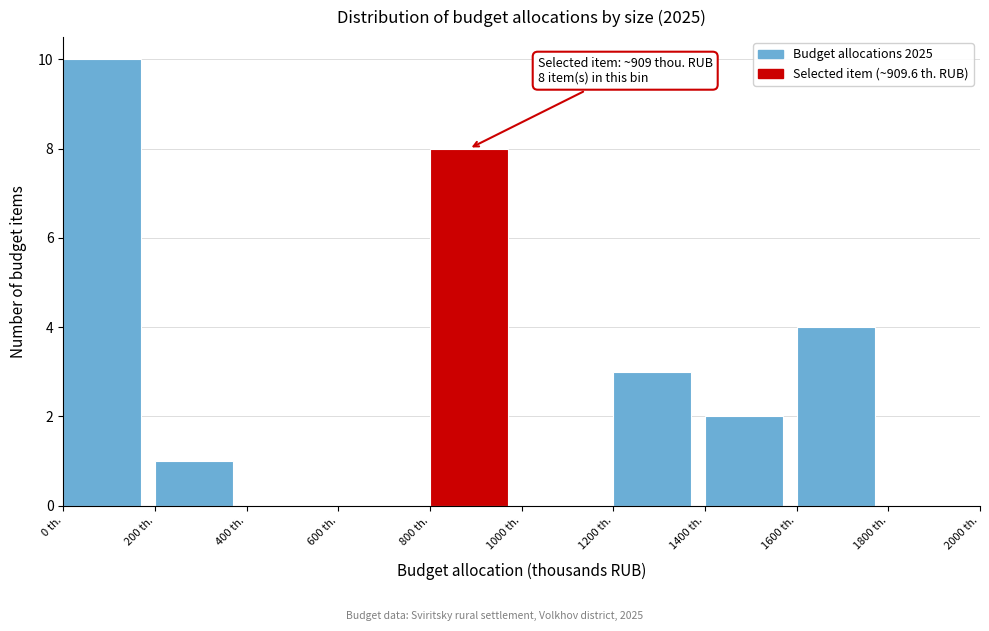

Which range on the x-axis has the tallest bar?

0 to 200